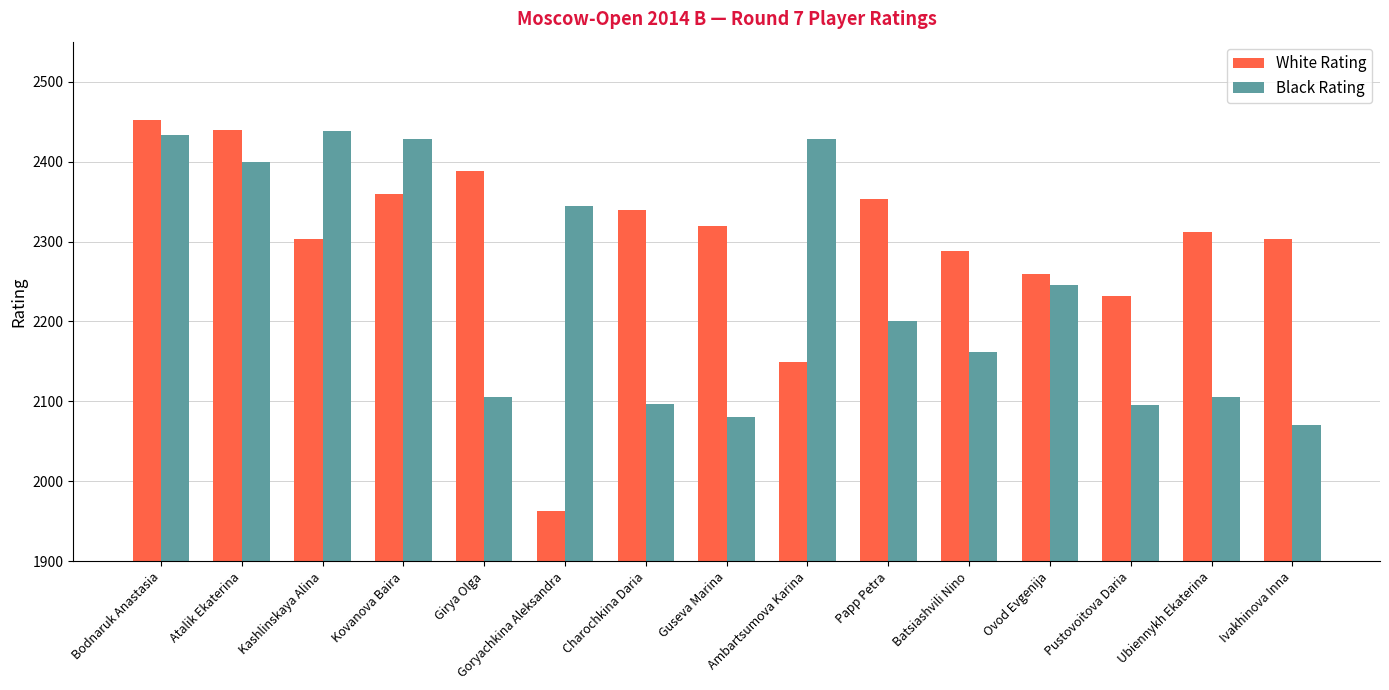

How many bars are there in total?

30